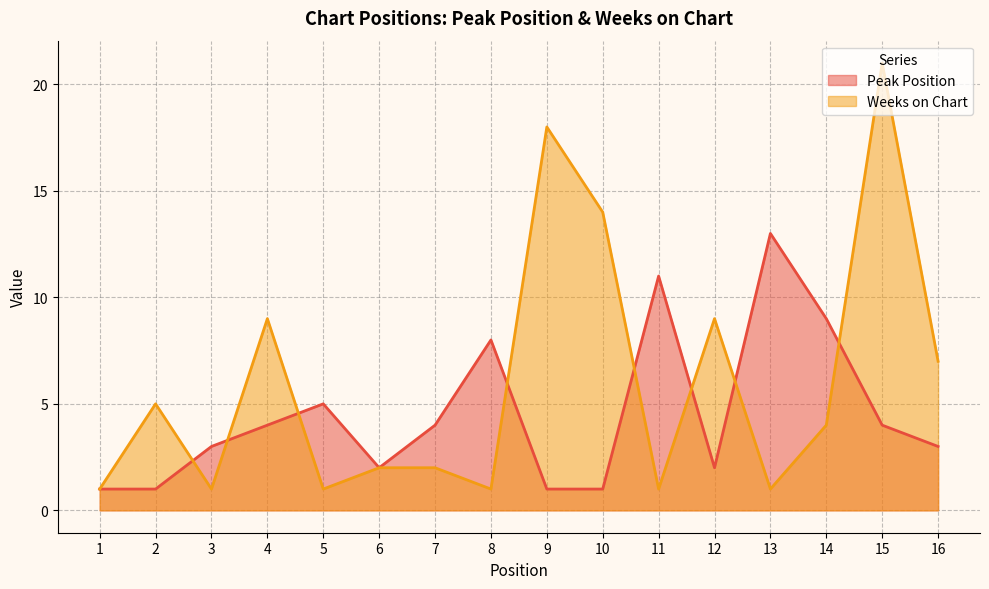

True or false: Peak Position has a value of 5 at 5.

True